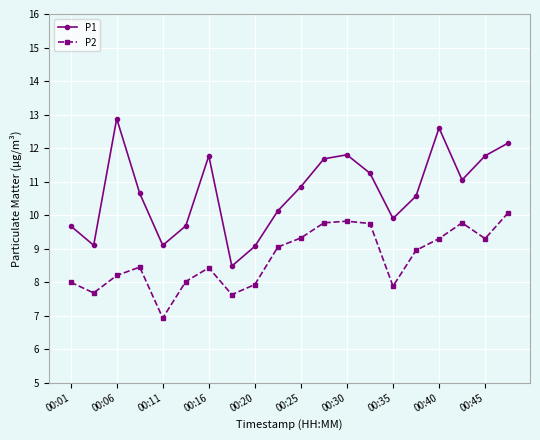

What is the value of the P2 point at the 3rd from the left?

8.2